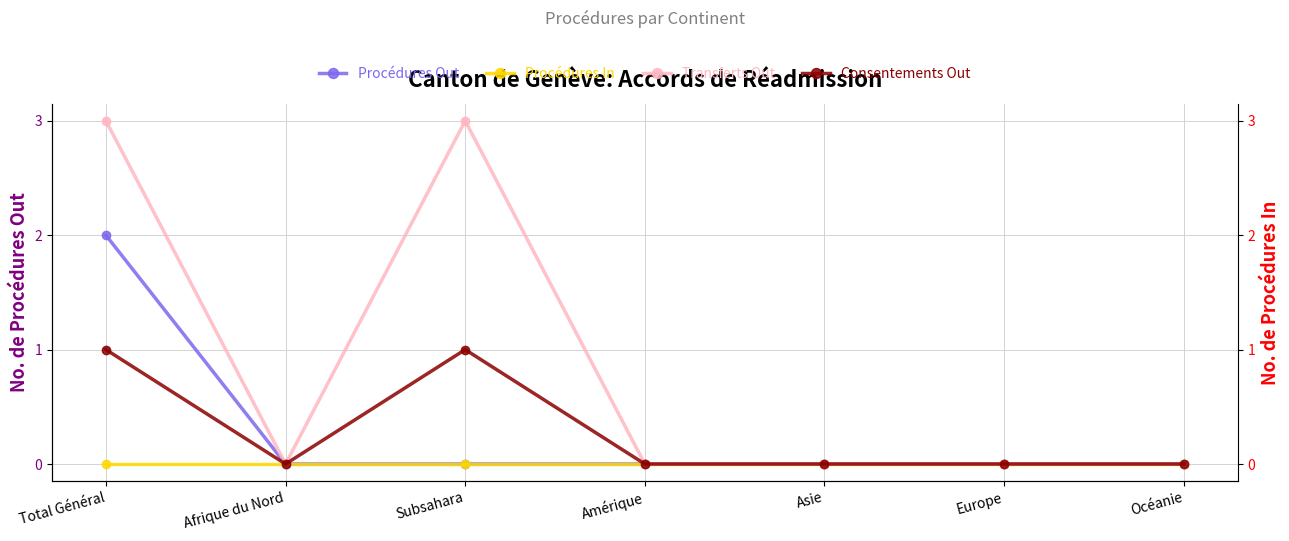

What are all the series names shown in the legend?

Procédures Out, Procédures In, Transferts Out, Consentements Out